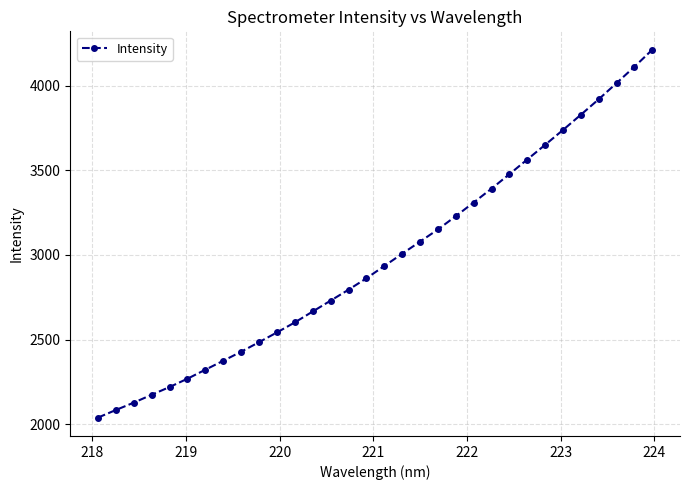

What is the greatest value displayed?

4211.9